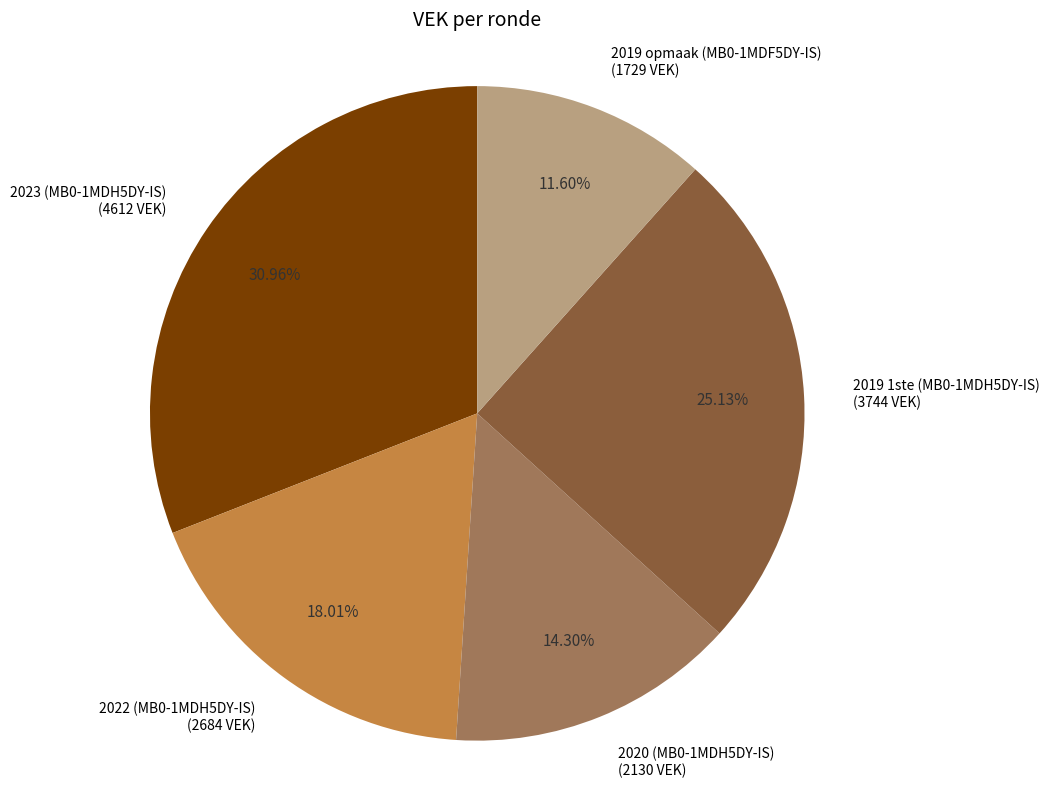

Is there any slice that represents more than half of the pie?

No